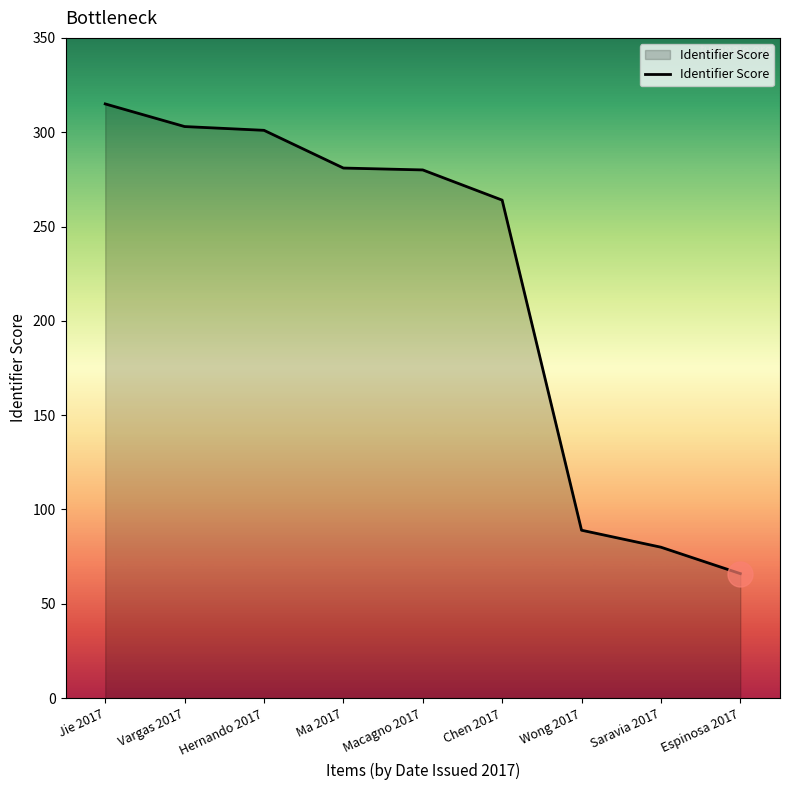

What position from the right is Hernando 2017?

7